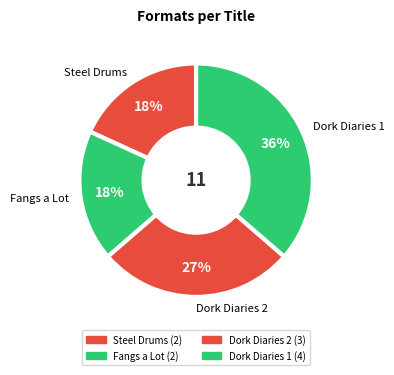

Does Dork Diaries 2 account for over 50% of the chart?

No